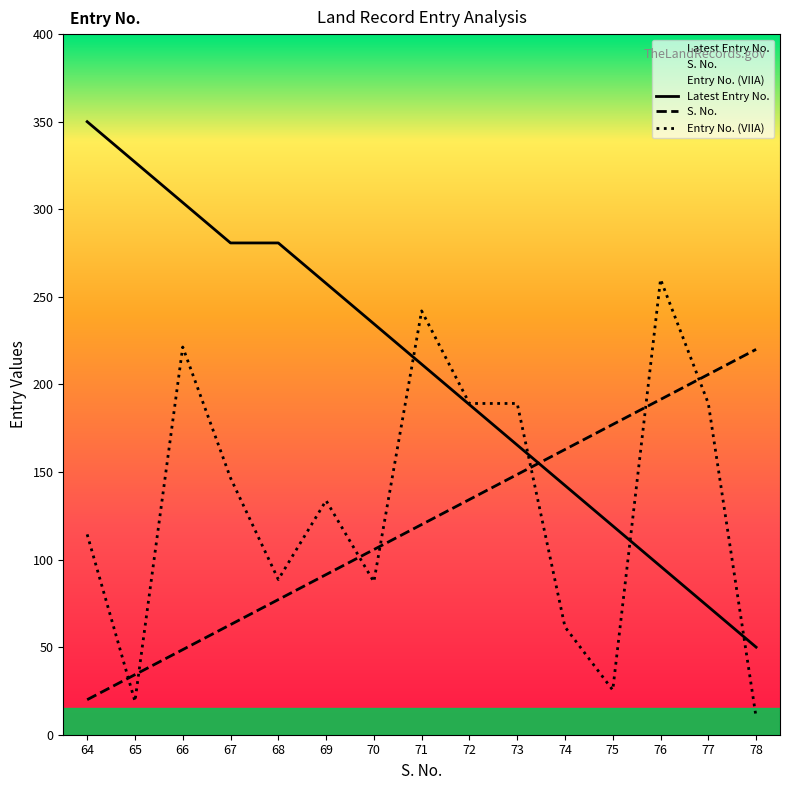

Which series has the largest total across all categories?

Latest Entry No.